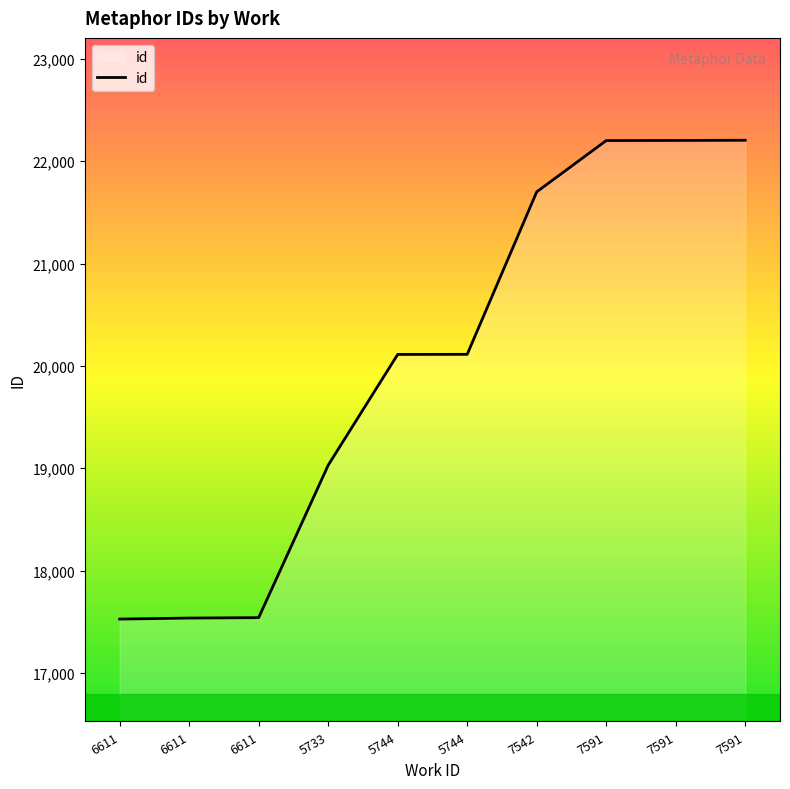

Which category has the highest value across all series?

7591